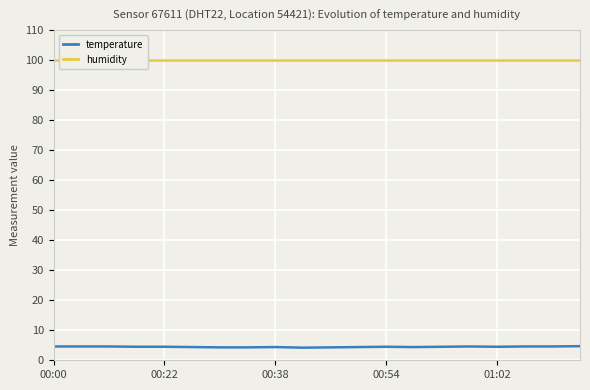

What is the label of the 16th point from the left?

15